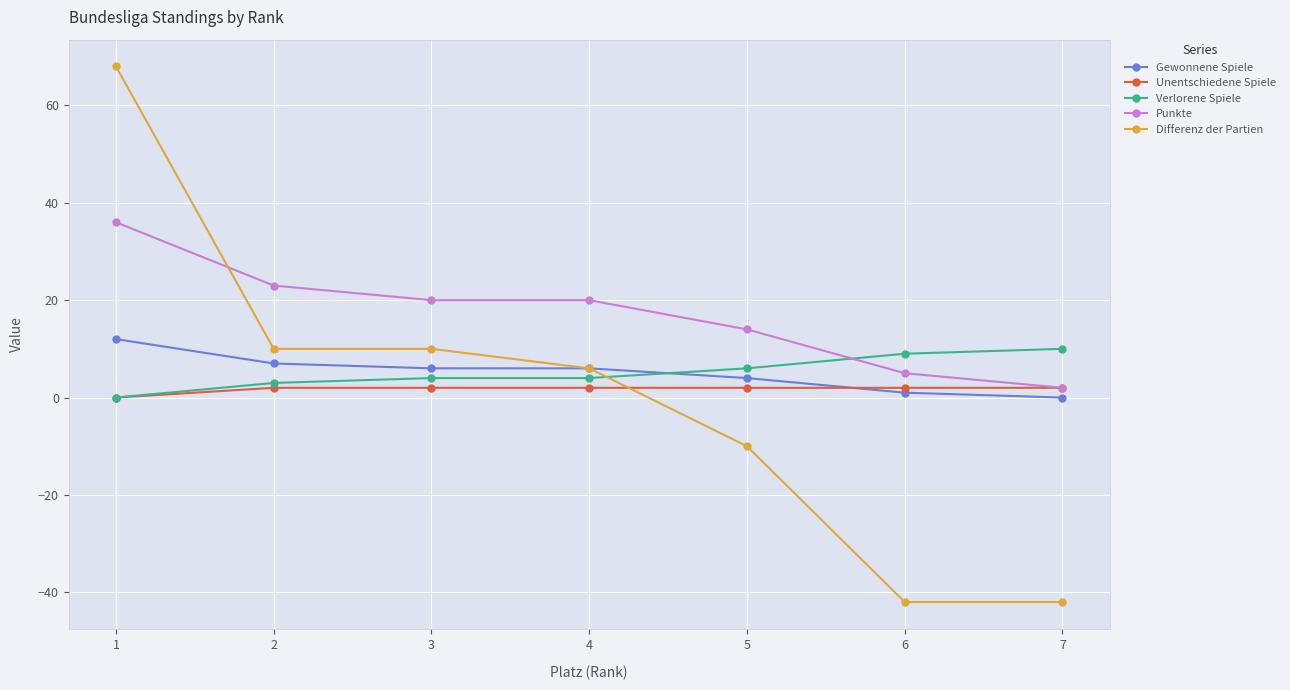

How many lines are shown in the chart?

5